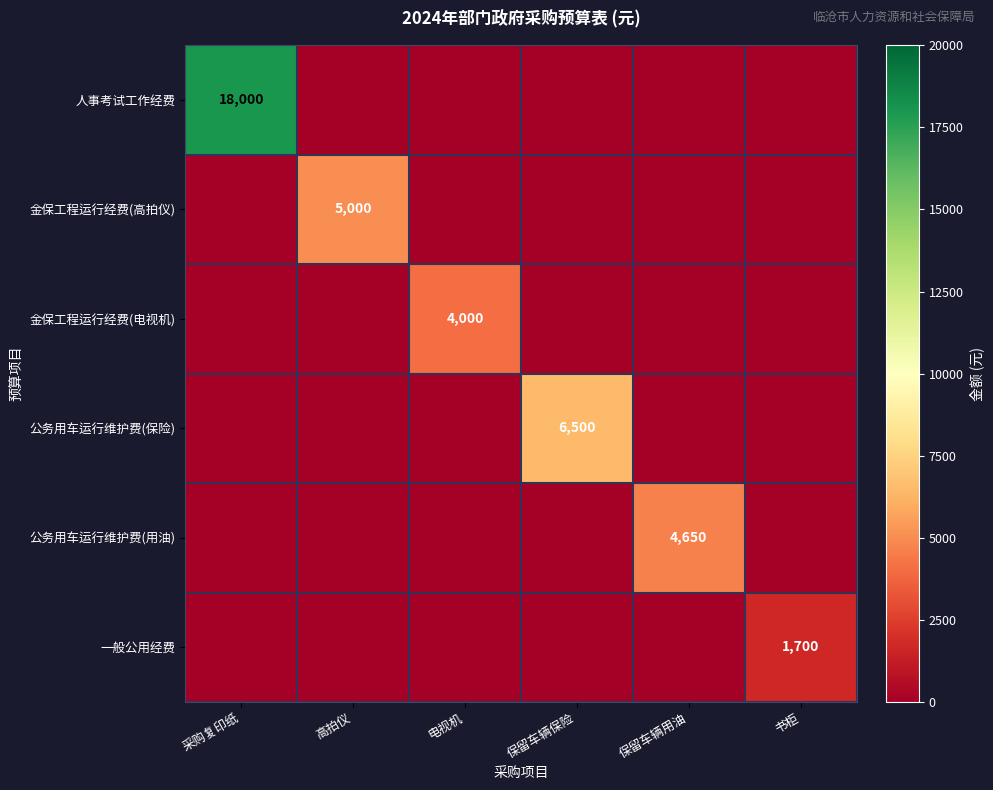

Is it true that 金保工程运行经费(电视机) equals 2308 at 电视机?

False